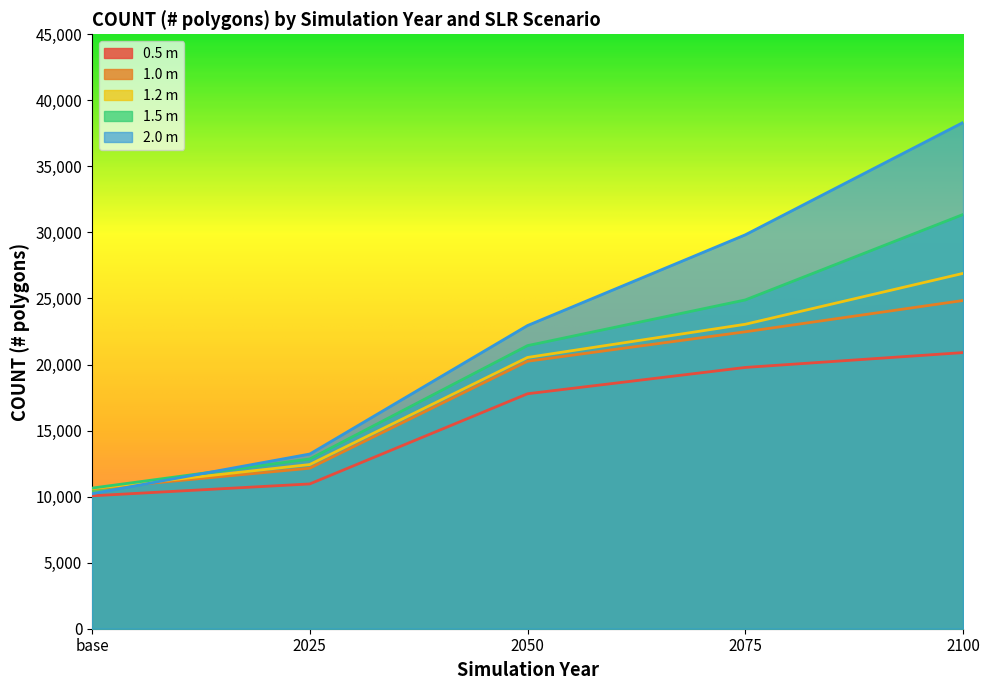

Between 2050 and 2025, which is larger?

2050